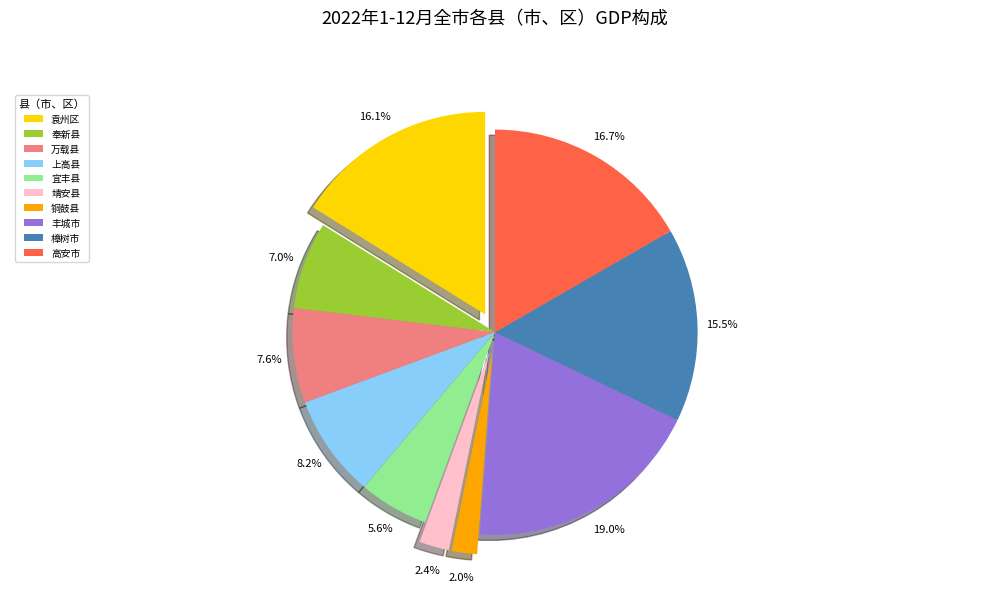

Which has a higher value, 袁州区 or 奉新县?

袁州区